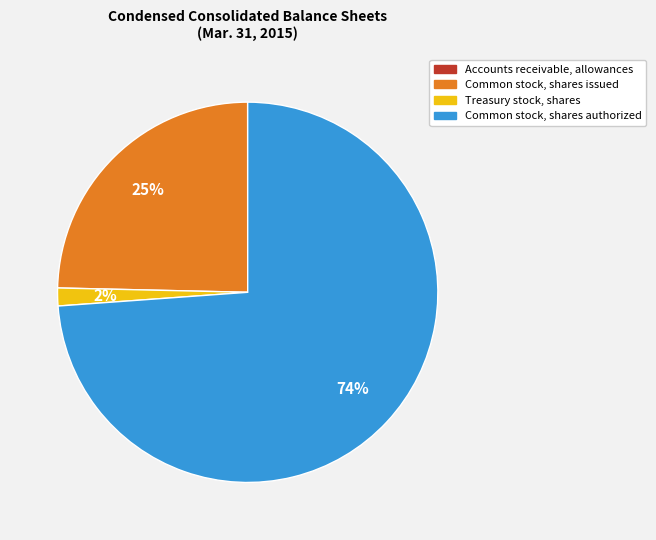

What is the largest slice in the pie chart?

Common stock, shares authorized